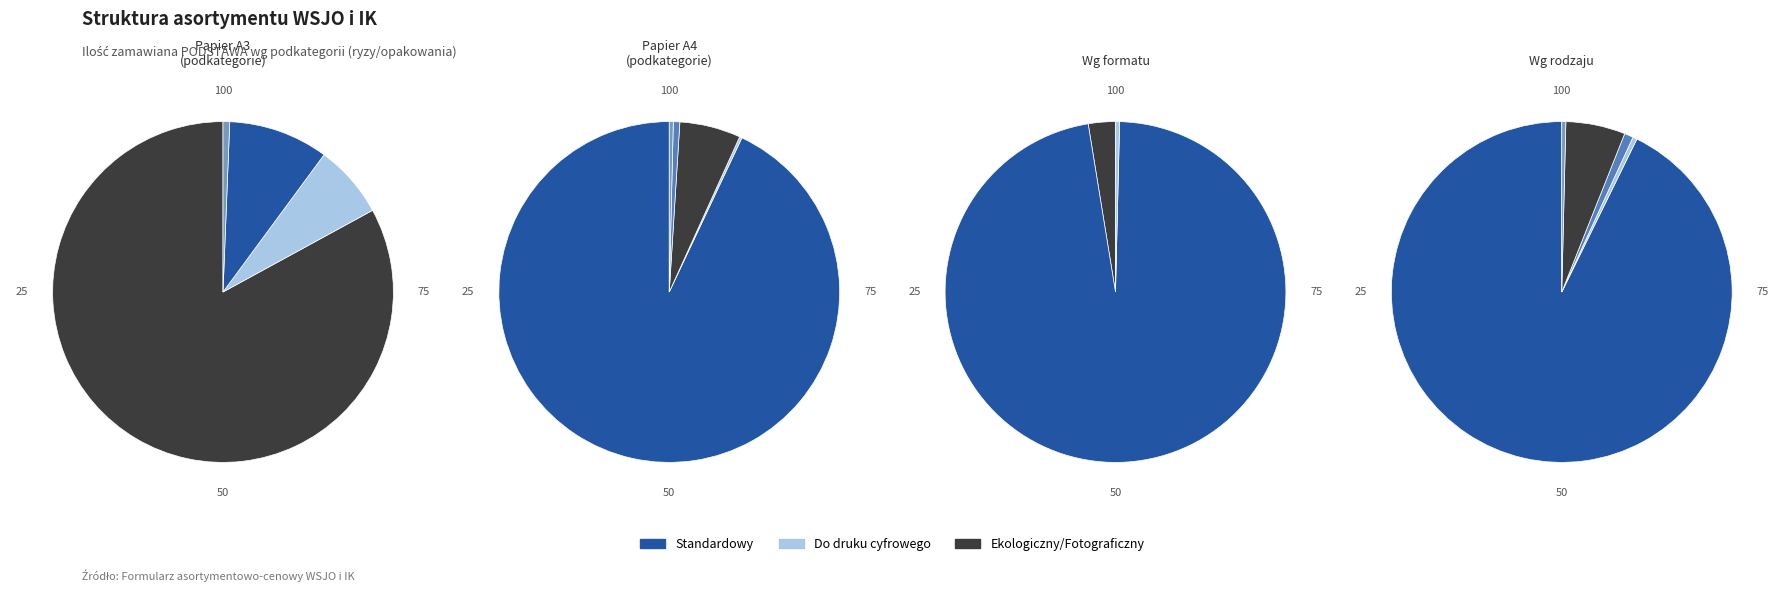

To the nearest percent, what is the difference between the largest and smallest slice percentages?

91%